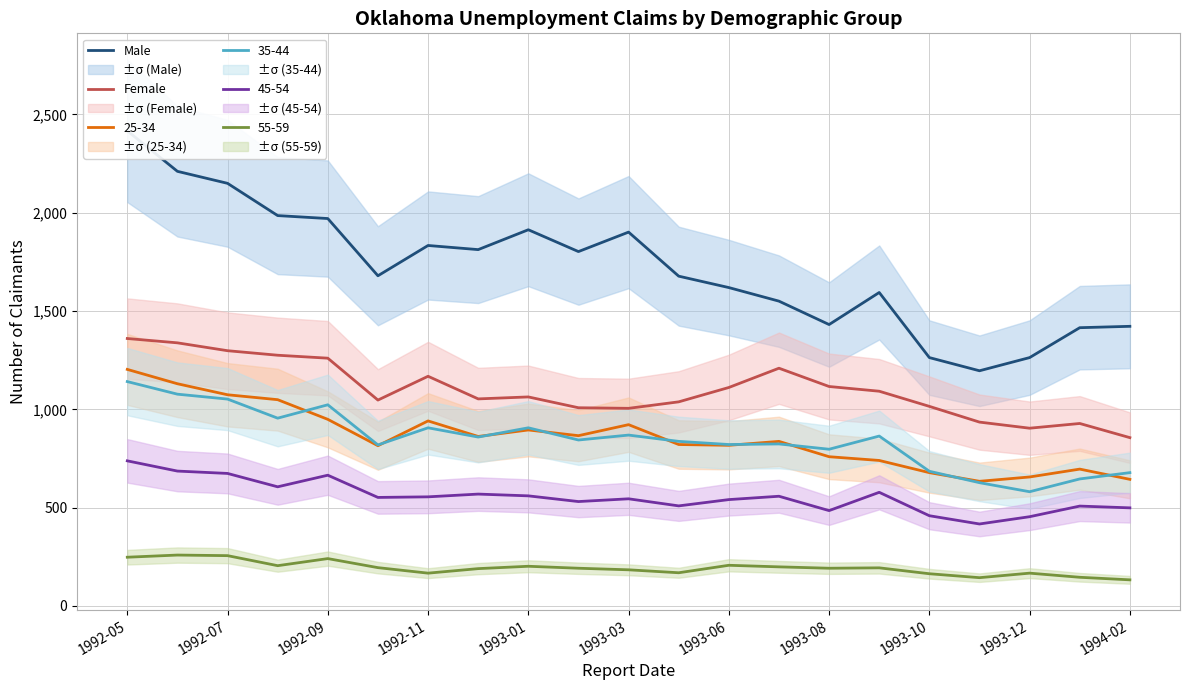

What is the lowest value of the 35-44 series?

581